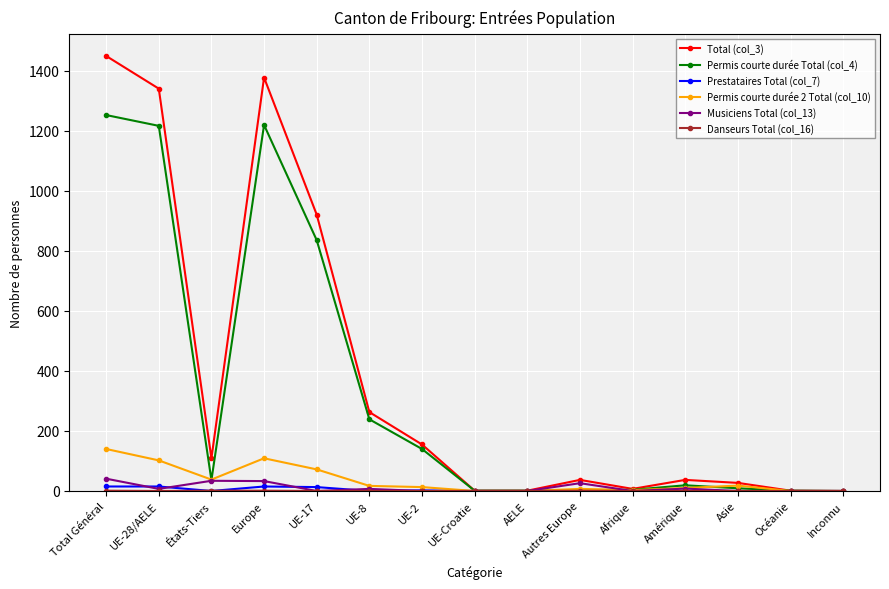

What is the spread (max minus min) of values at Afrique?

7